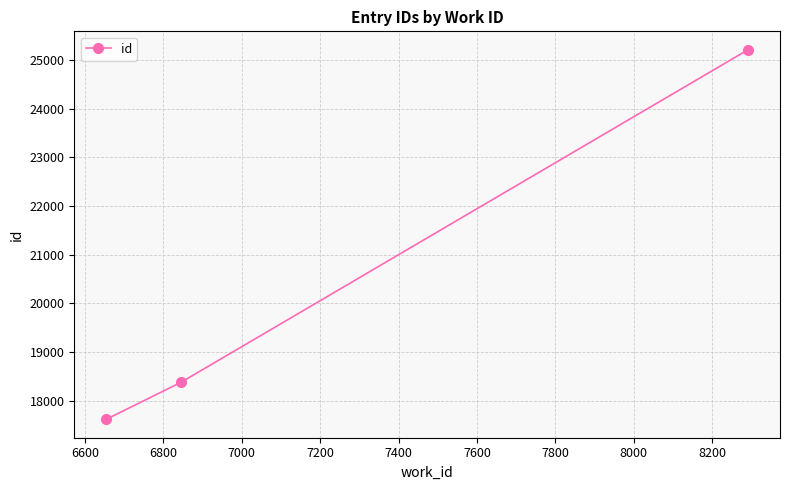

What is the sum of all values?

61203